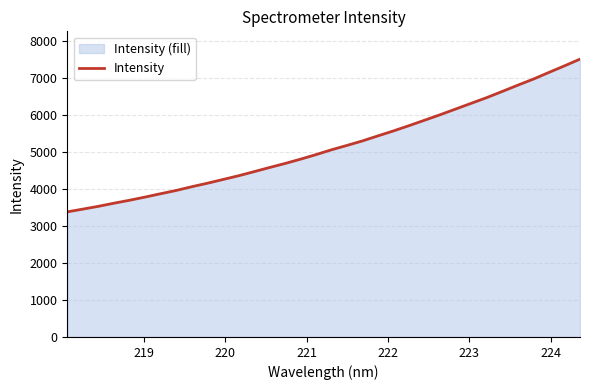

What is the average value?

5142.6